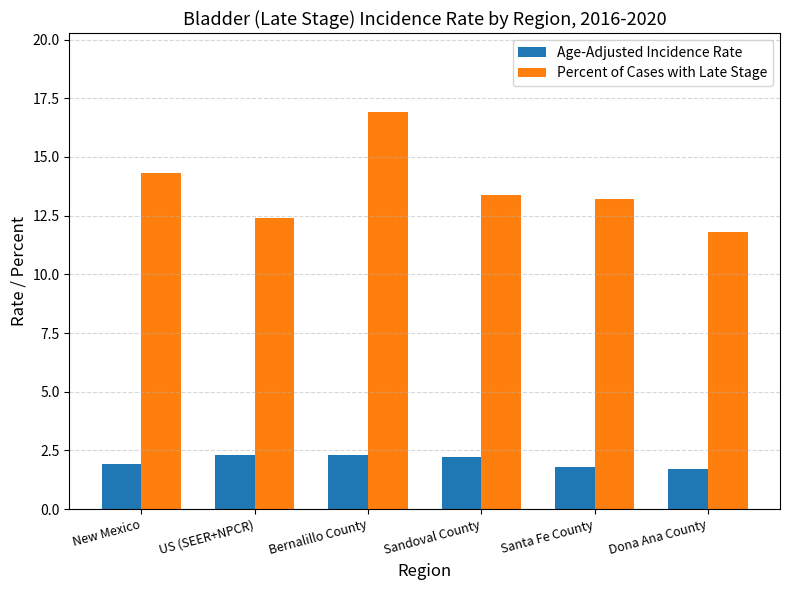

Are the bars grouped side by side (vs. stacked)?

Yes